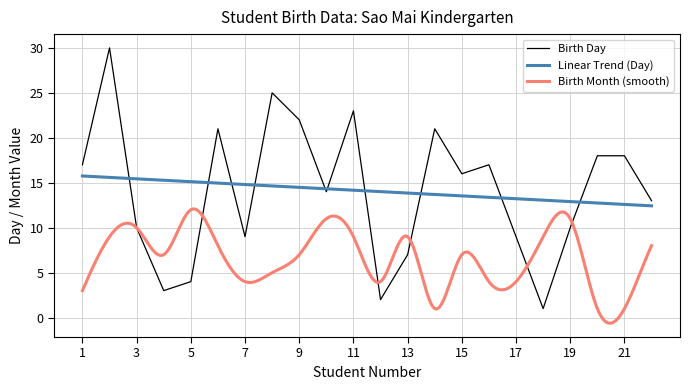

What value does the data have at 16?

17